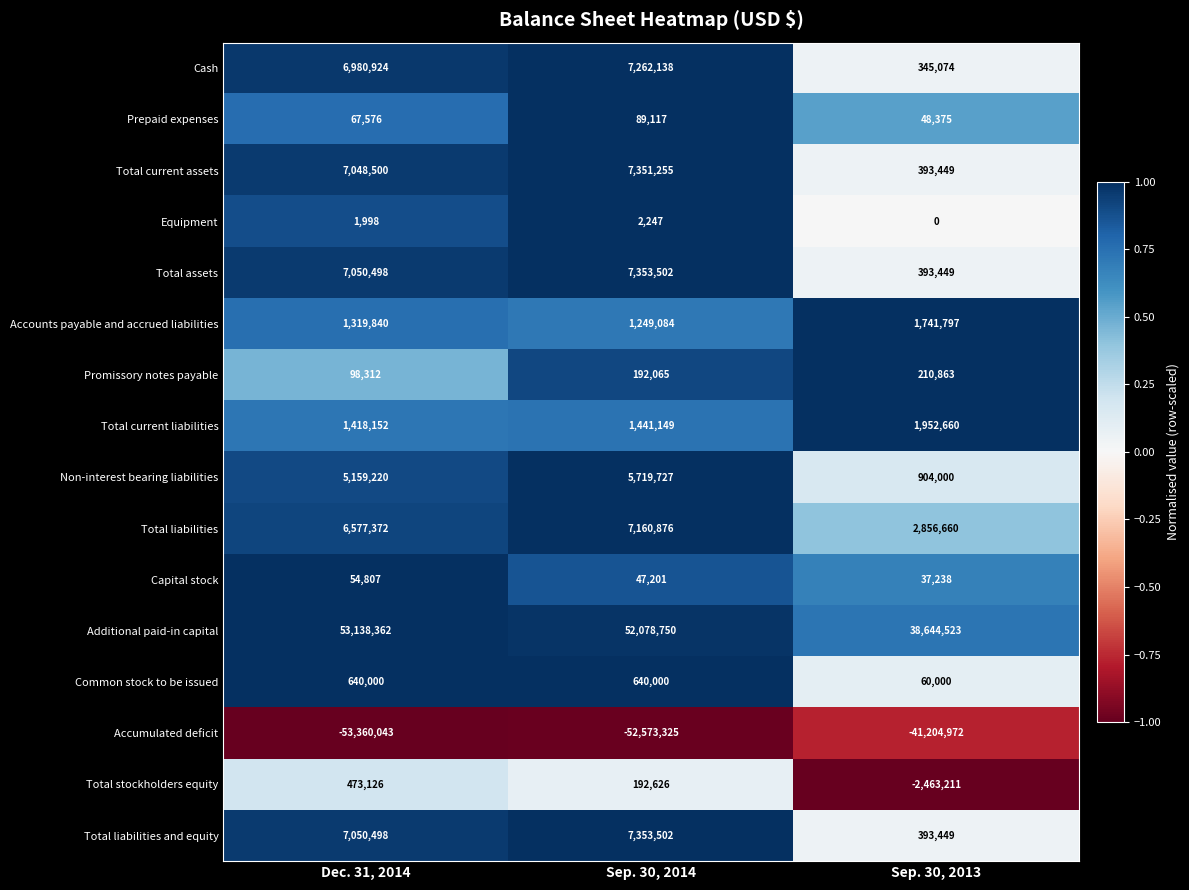

What is the sum of the Total current assets values at Sep. 30, 2013 and Dec. 31, 2014?

7441949